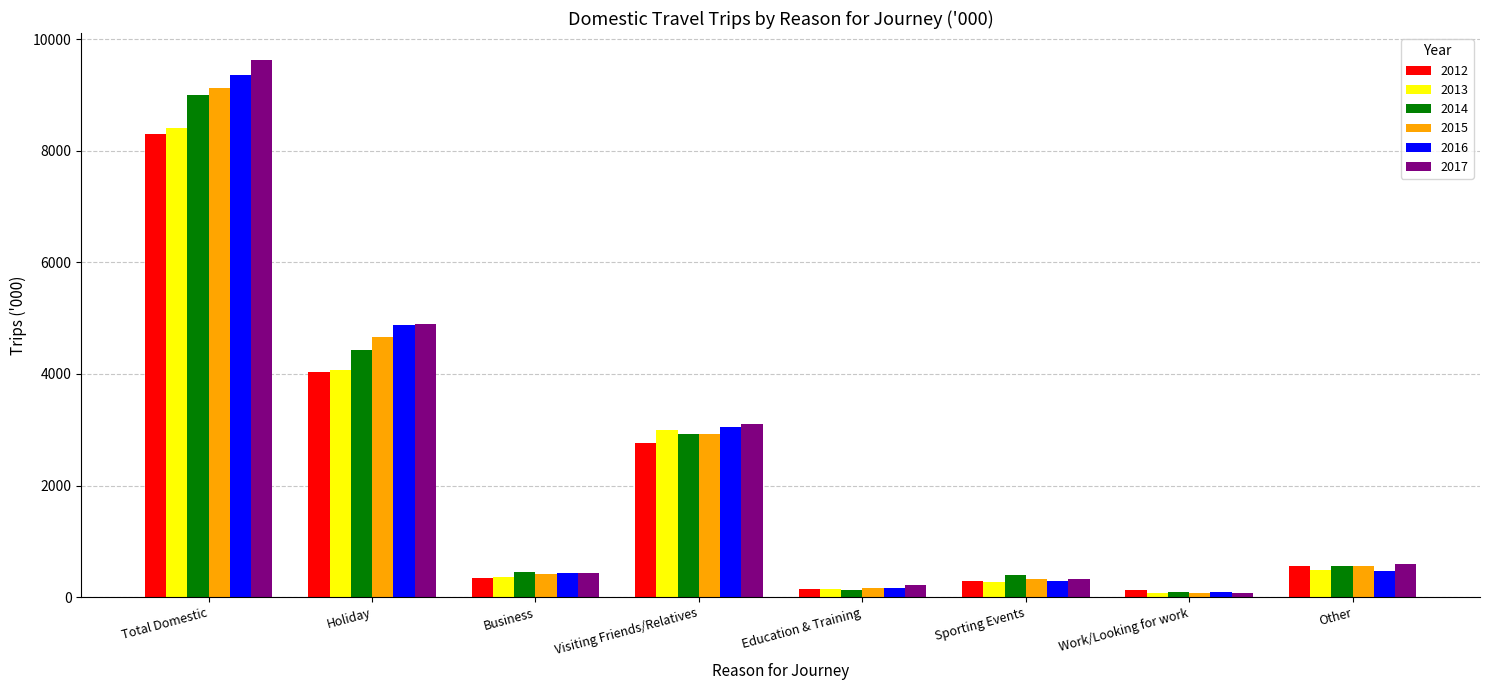

How many bars are there in each group?

6